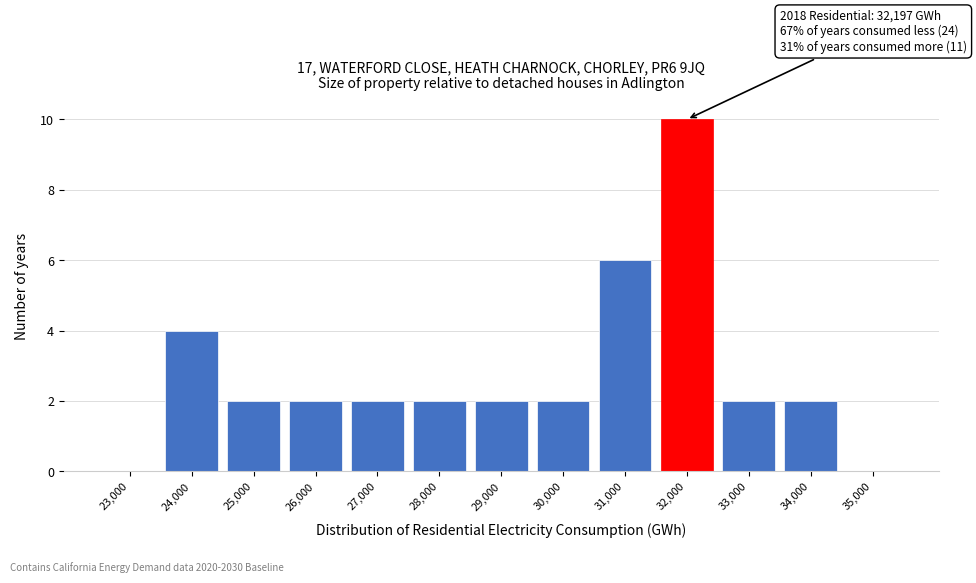

Reading right to left, transcribe all the data shown in this chart.

35,000=0	34,000=2	33,000=2	32,000=10	31,000=6	30,000=2	29,000=2	28,000=2	27,000=2	26,000=2	25,000=2	24,000=4	23,000=0